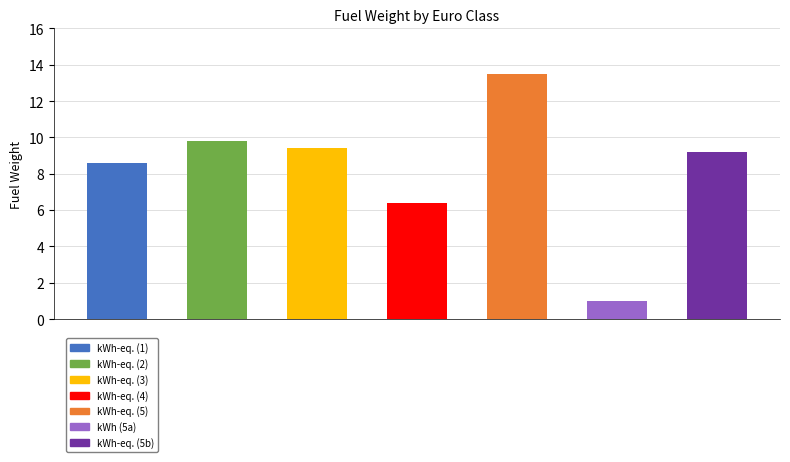

Are the bars horizontal?

No